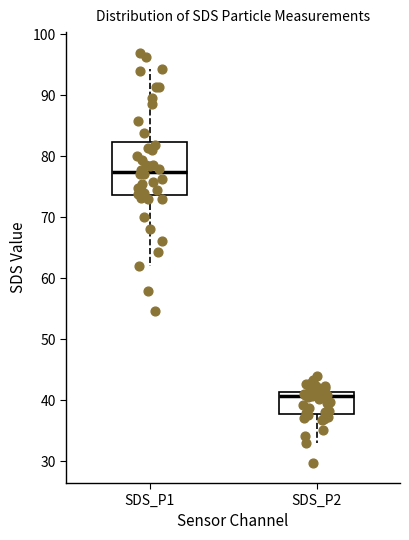

Reading left to right, read every box against the y-axis: the position of its median line, the range the box covers, and the ends of its whiskers. The values are not printed on the chart, so give them approximately, as read against the axis.

SDS_P1: median 77, box 74 to 82, whiskers 62 to 94
SDS_P2: median 41 (just below the box's upper edge), box 38 to 41, whiskers 33 to 44